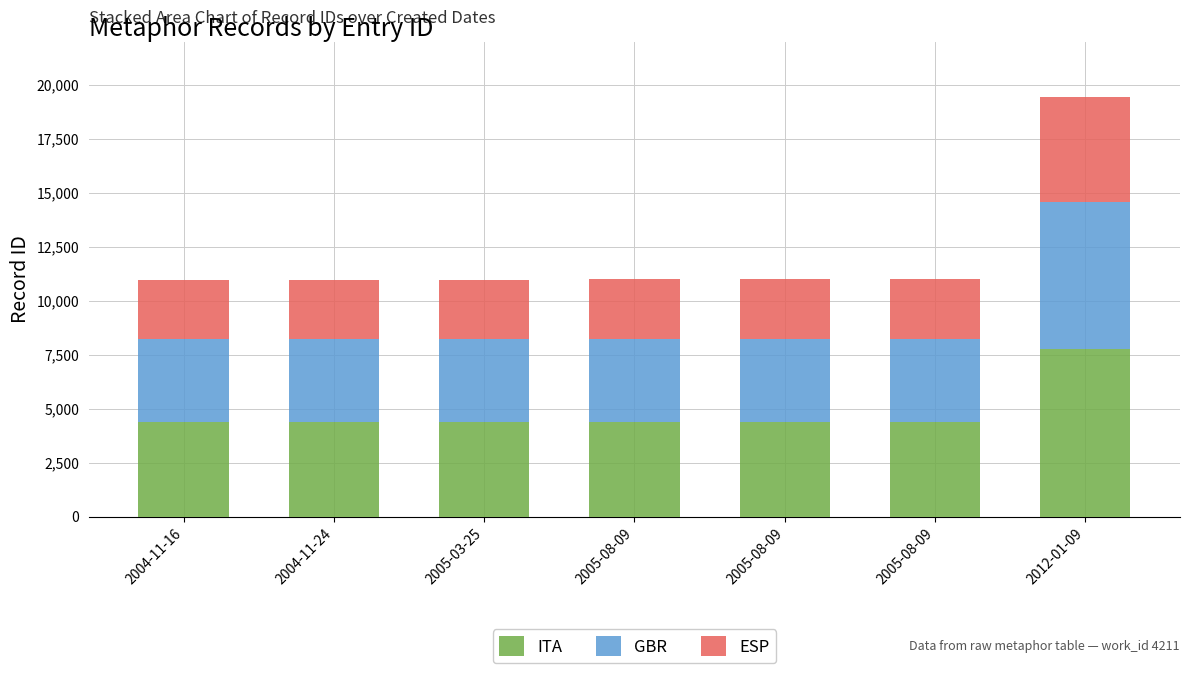

Count the number of data series in this chart.

3